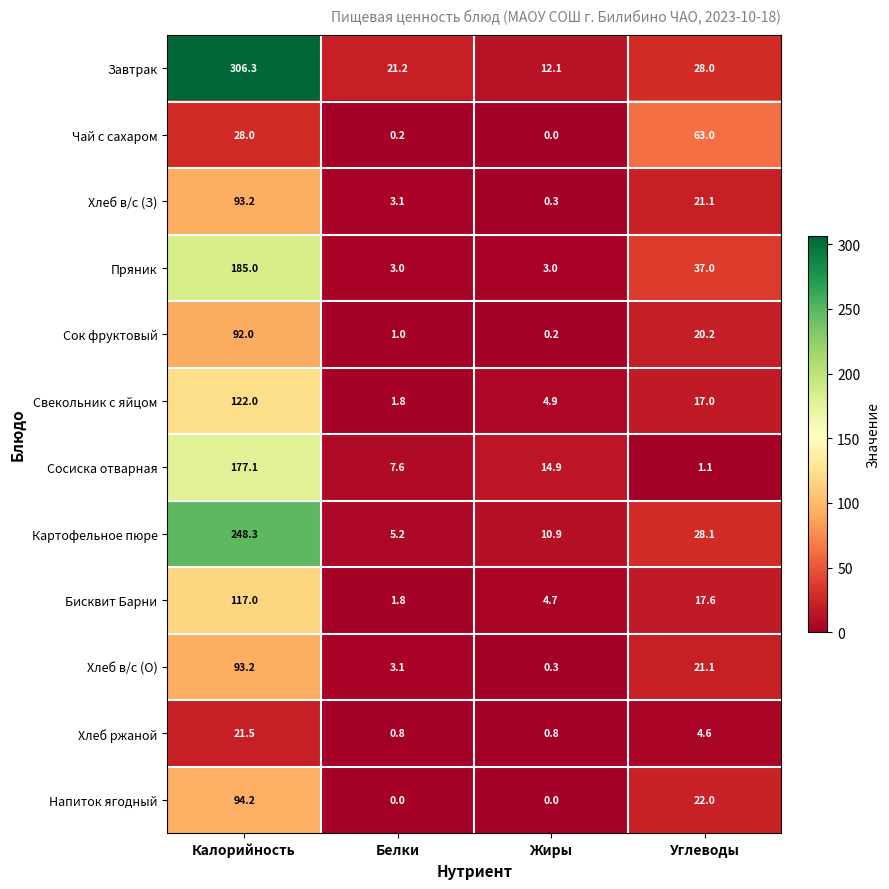

What is the sum of all Хлеб в/с (З) values?

117.7